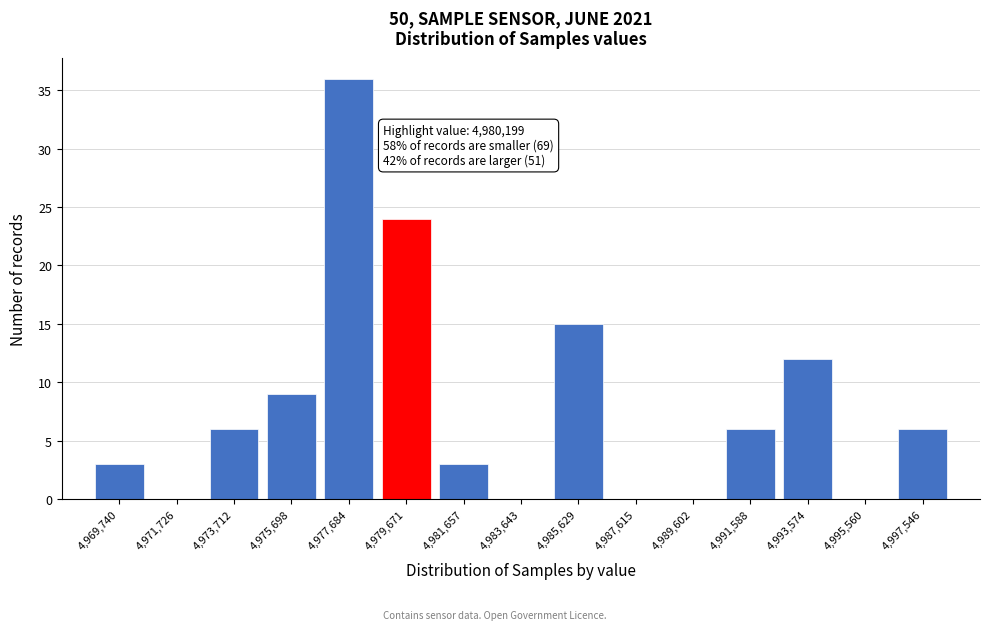

Reading left to right, list all the values displayed in this chart.

4,969,740=3	4,971,726=0	4,973,712=6	4,975,698=9	4,977,684=36	4,979,671=24	4,981,657=3	4,983,643=0	4,985,629=15	4,987,615=0	4,989,602=0	4,991,588=6	4,993,574=12	4,995,560=0	4,997,546=6